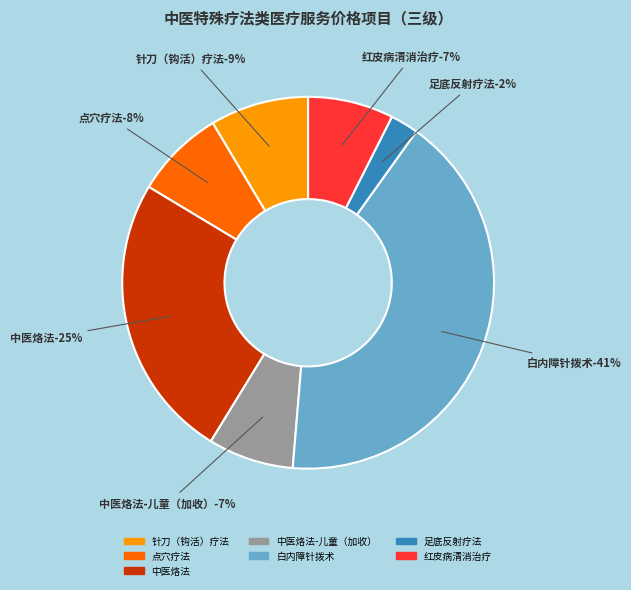

Count the number of slices in the pie.

7